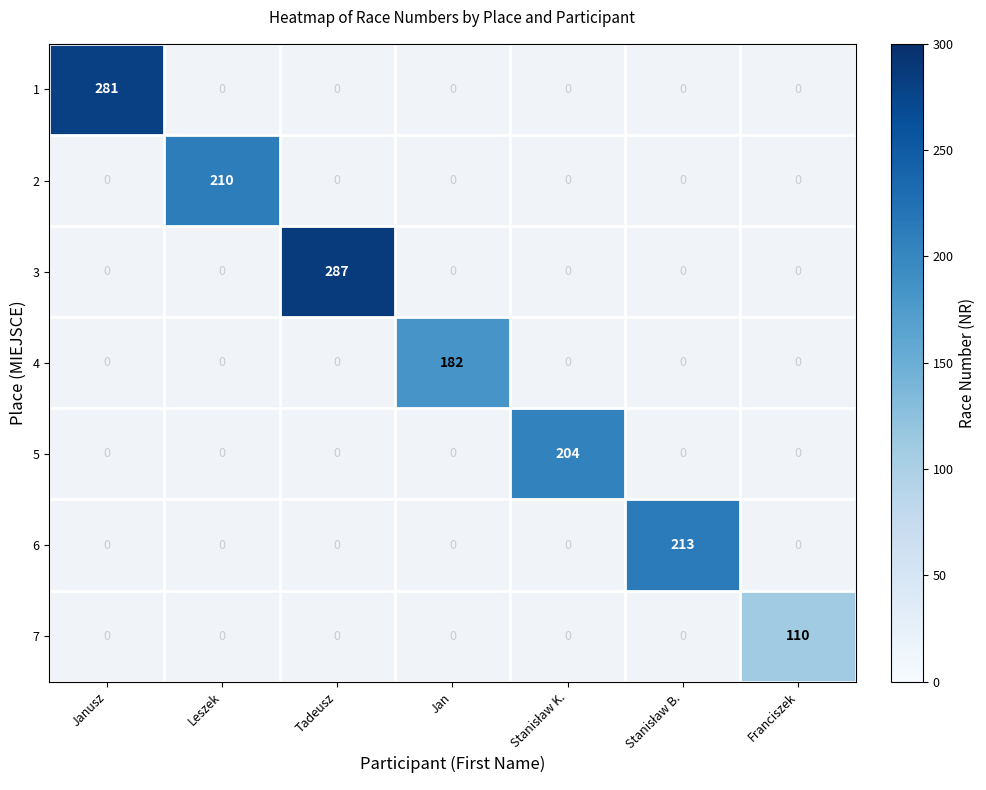

How many categories are shown in the chart?

7